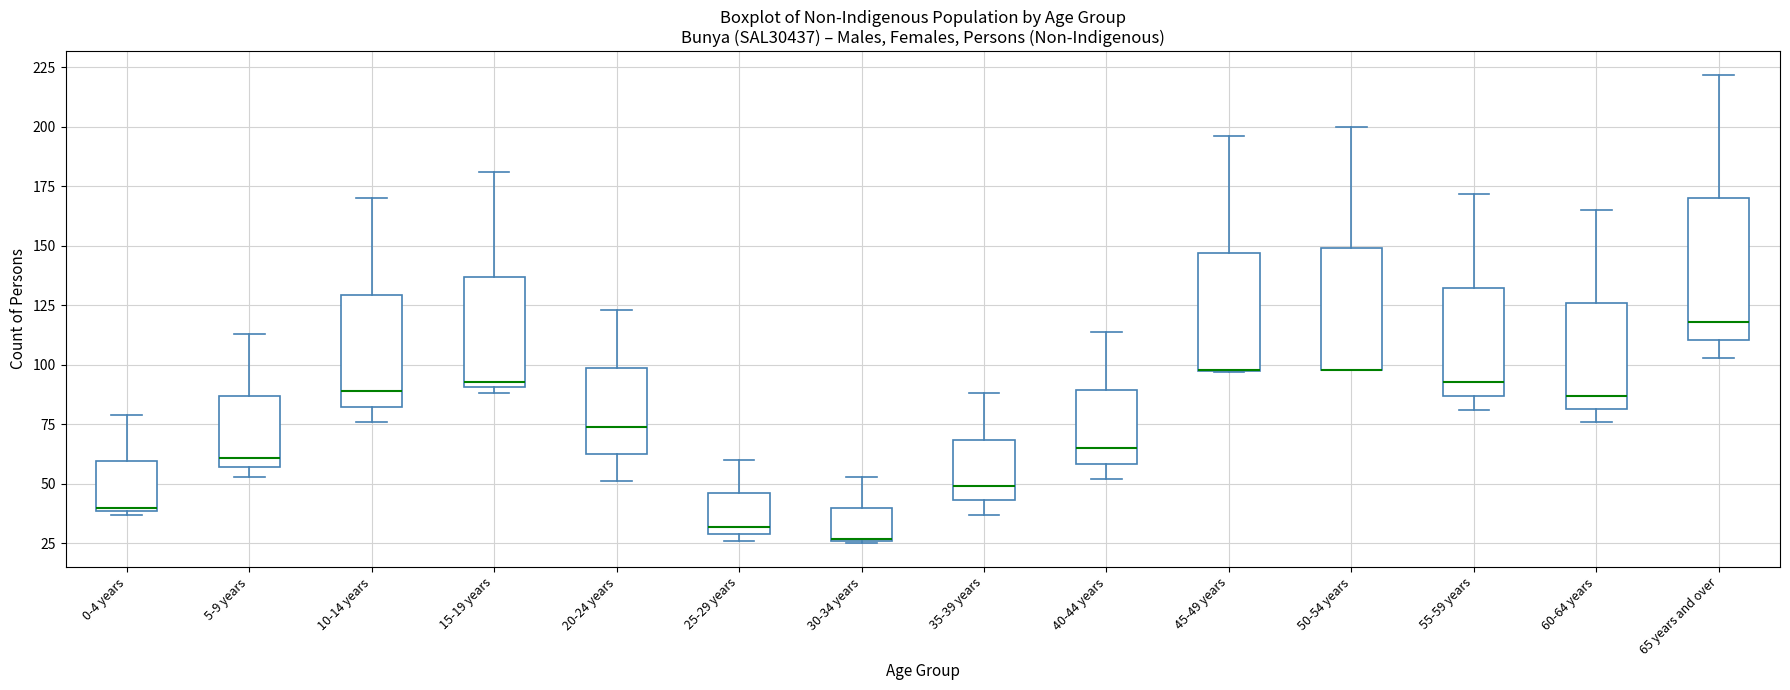

Where is the lower edge of the box for 65 years and over on the y-axis? The values are not printed on the chart, so give them approximately, as read against the axis.

110